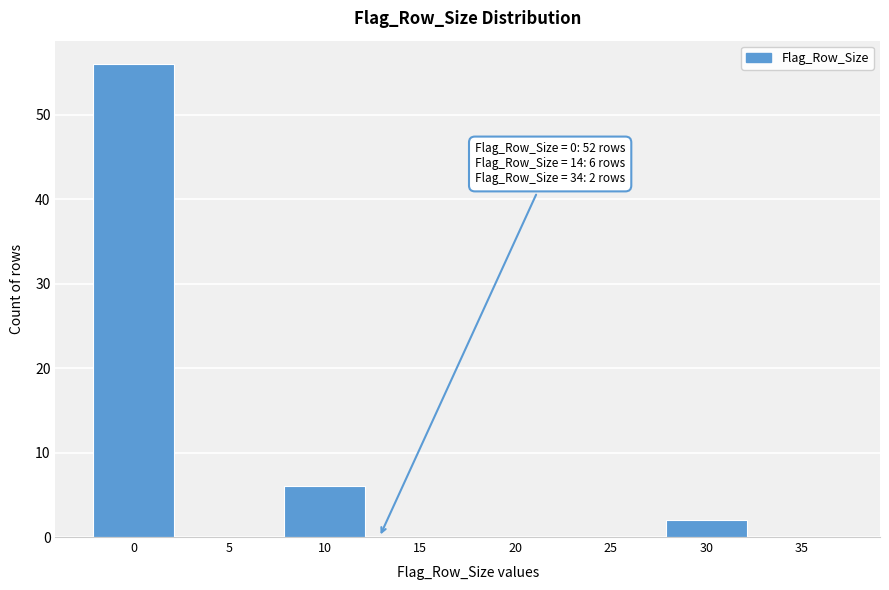

Reading right to left, transcribe all the data shown in this chart.

35=0	30=2	25=0	20=0	15=0	10=6	5=0	0=56